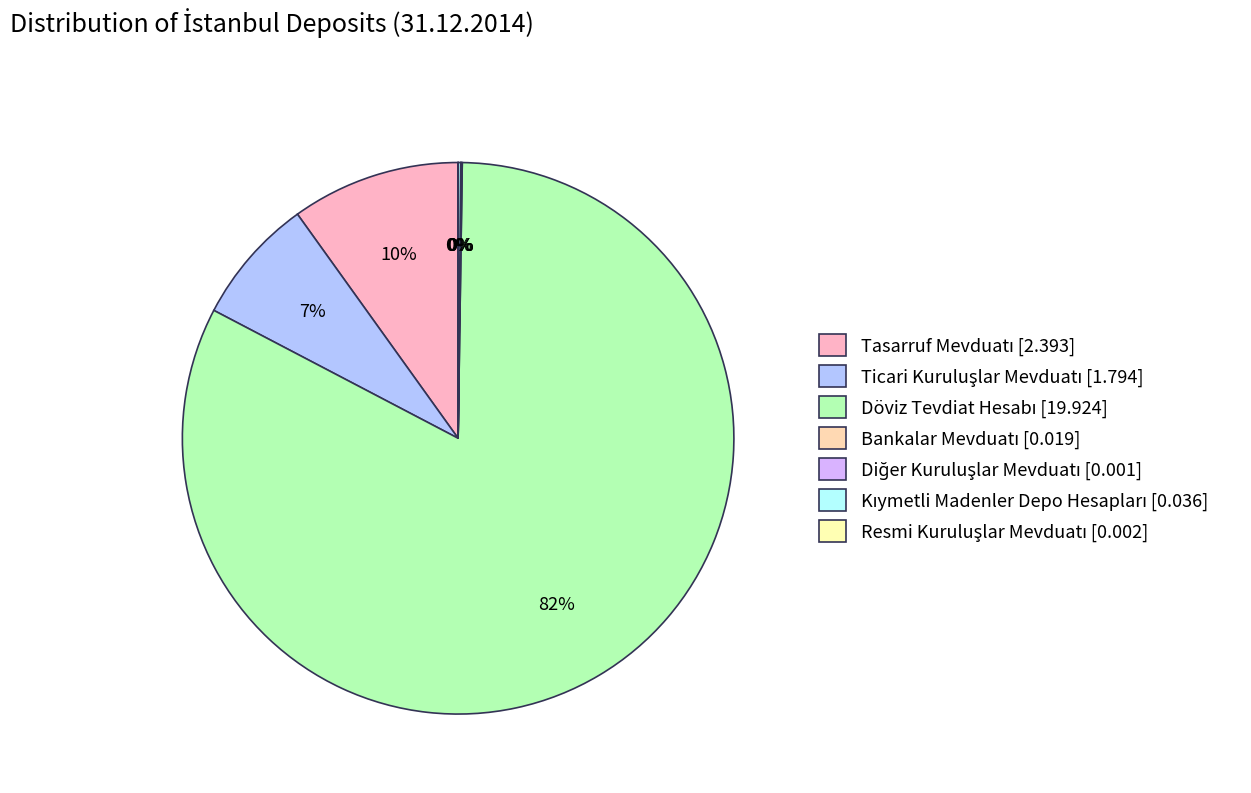

Rank the categories by value from lowest to highest.

Diğer Kuruluşlar Mevduatı, Resmi Kuruluşlar Mevduatı, Bankalar Mevduatı, Kıymetli Madenler Depo Hesapları, Ticari Kuruluşlar Mevduatı, Tasarruf Mevduatı, Döviz Tevdiat Hesabı